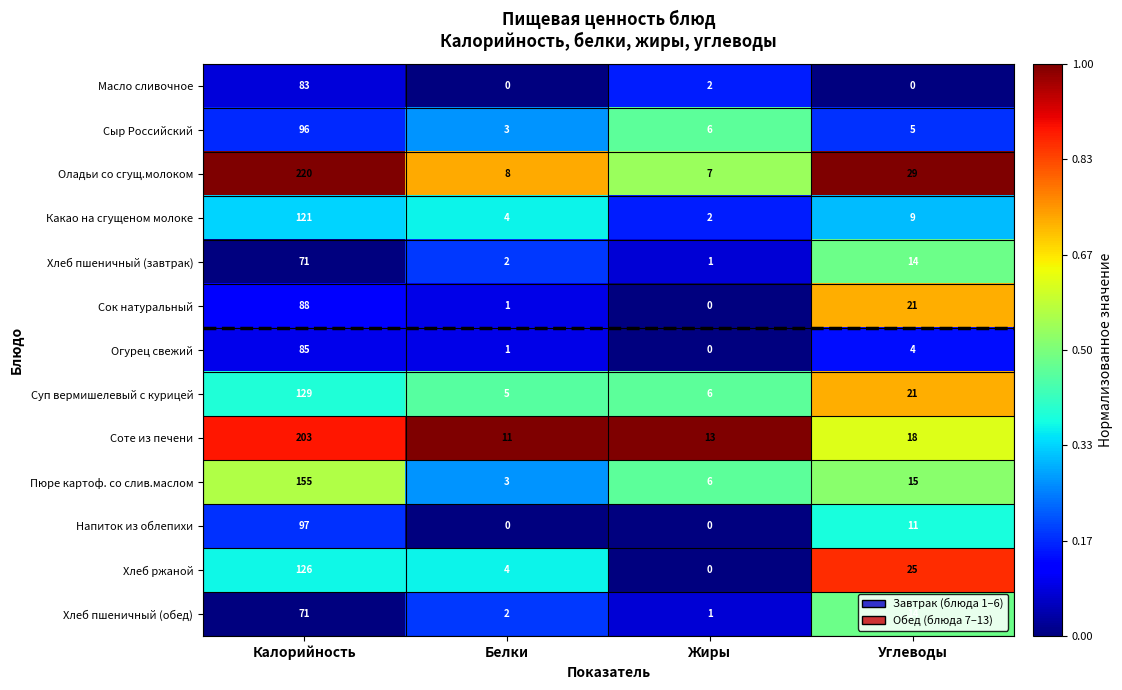

Read the Напиток из облепихи value at Калорийность, to the nearest 5.

95